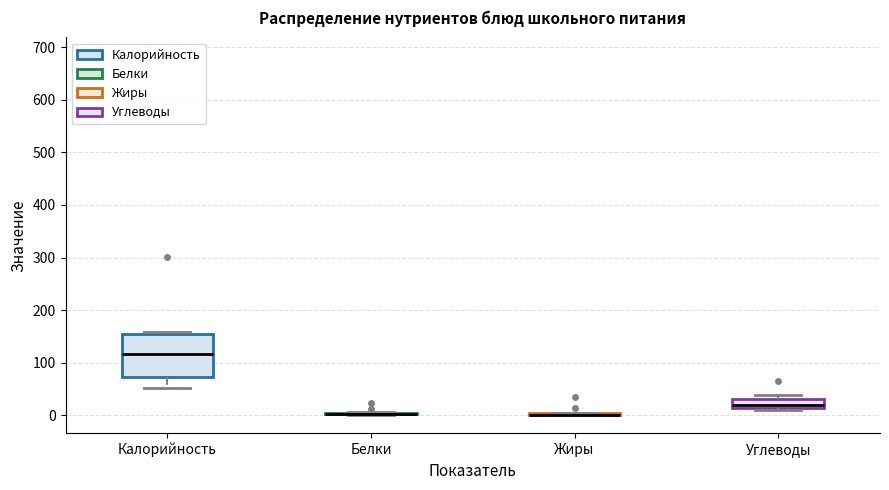

Reading left to right, transcribe this box plot: for each box, give where its median line is, the range the box spans, and where its two whiskers end, as read against the y-axis. The values are not printed on the chart, so give them approximately, as read against the axis.

Калорийность: median 120, box 70 to 150, whiskers 50 to 160
Белки: box collapsed to a line at 0, whiskers 0 to 10
Жиры: box collapsed to a line at 0, whiskers 0 to 10
Углеводы: median 20, box 10 to 30, whiskers 10 (just below the box's lower edge) to 40